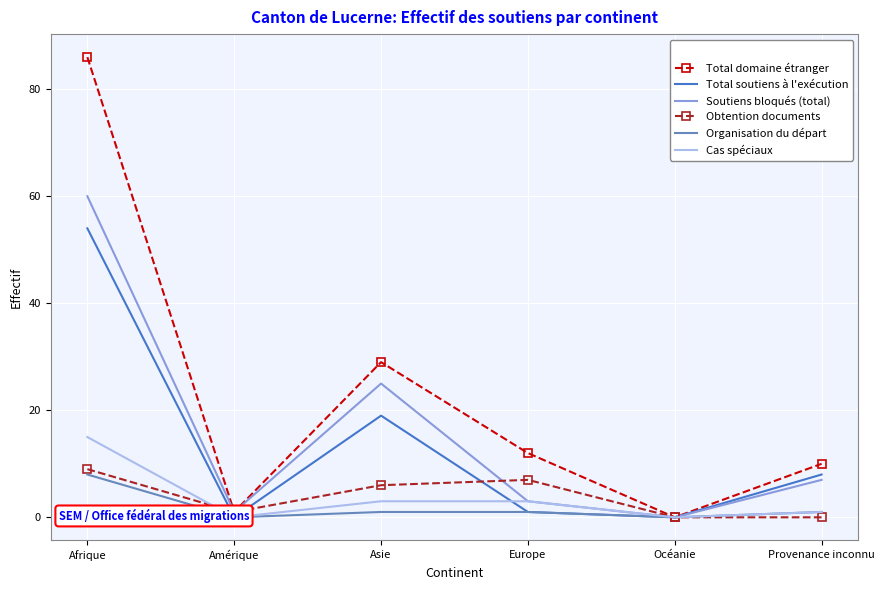

How many distinct data groups are displayed?

6